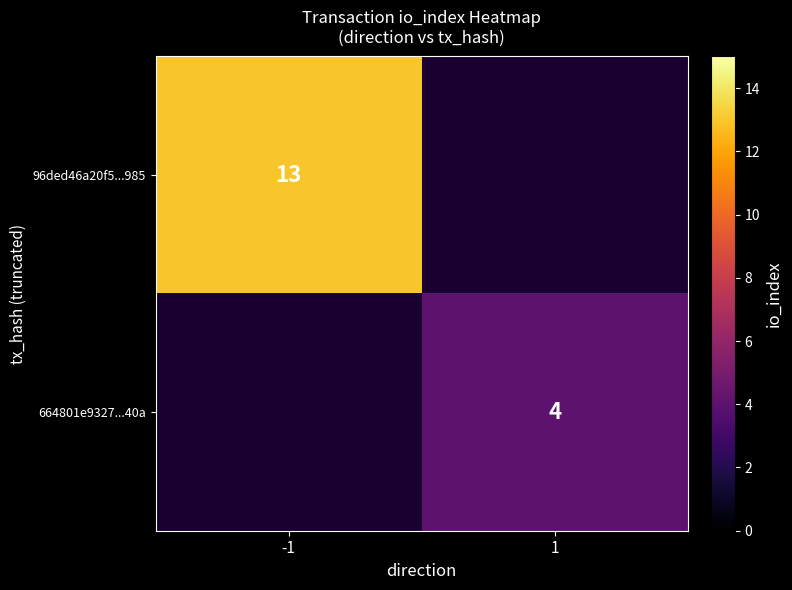

Is the value of 96ded46a20f5...985 at -1 greater than the value of 664801e9327...40a at 1?

Yes